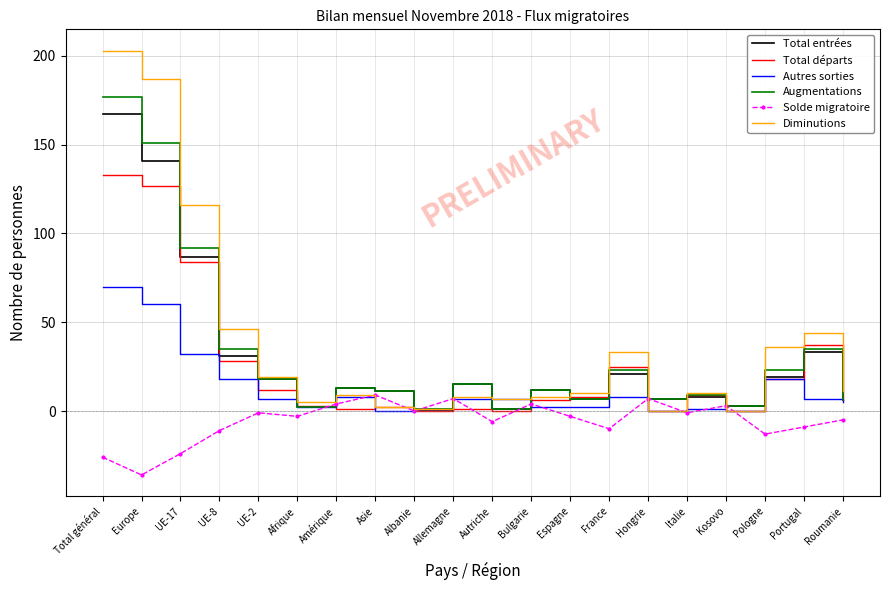

True or false: Total entrées and Diminutions cross at least once.

True